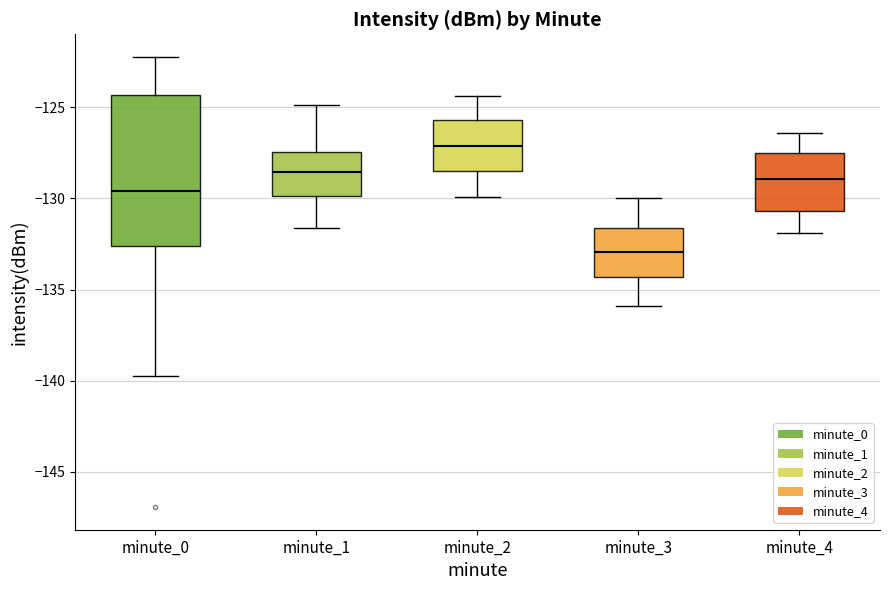

Comparing the boxes themselves (not the whiskers), which one is the tallest?

minute_0